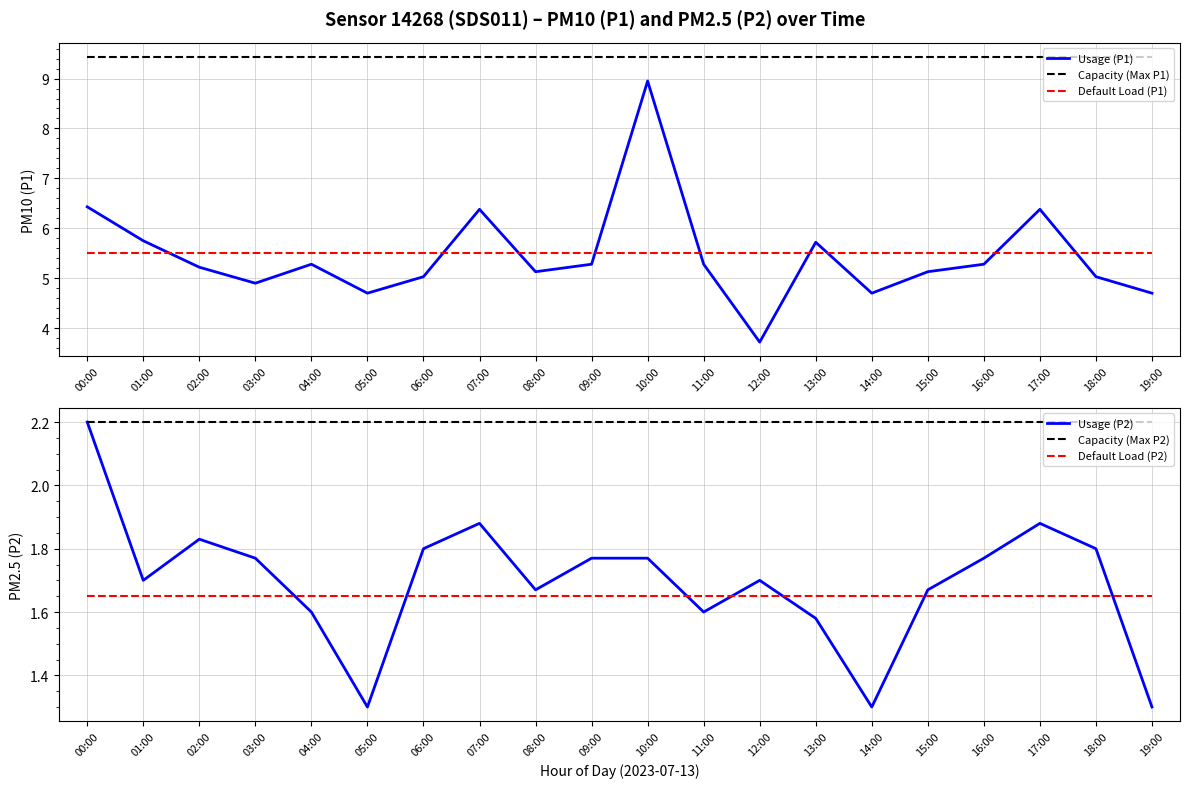

What is the spread (max minus min) of values at 18:00?

7.8